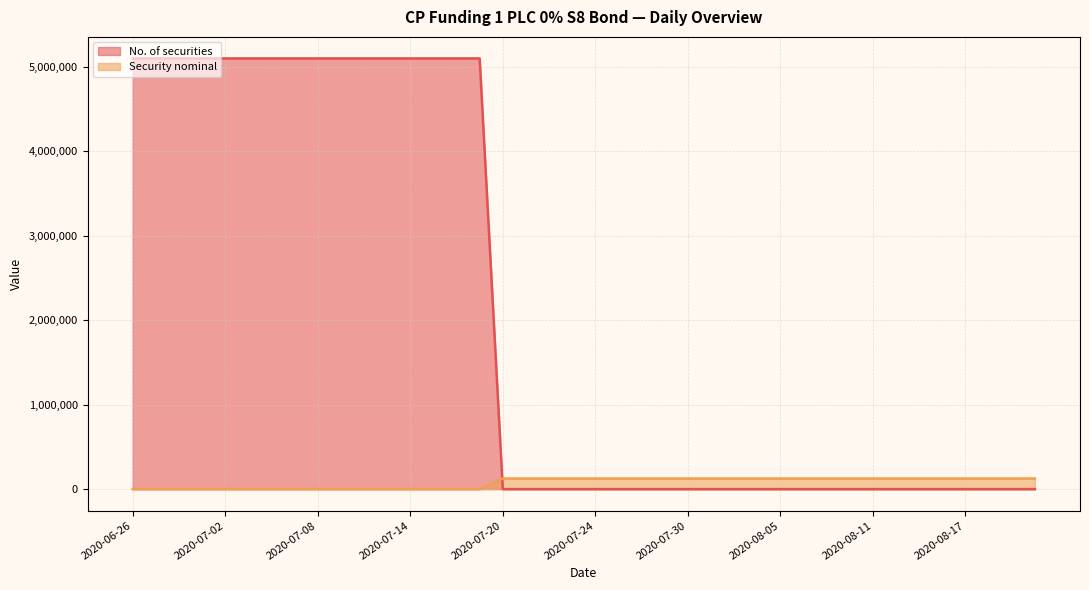

Rank the series at 2020-07-10 from lowest to highest value.

Security nominal, No. of securities